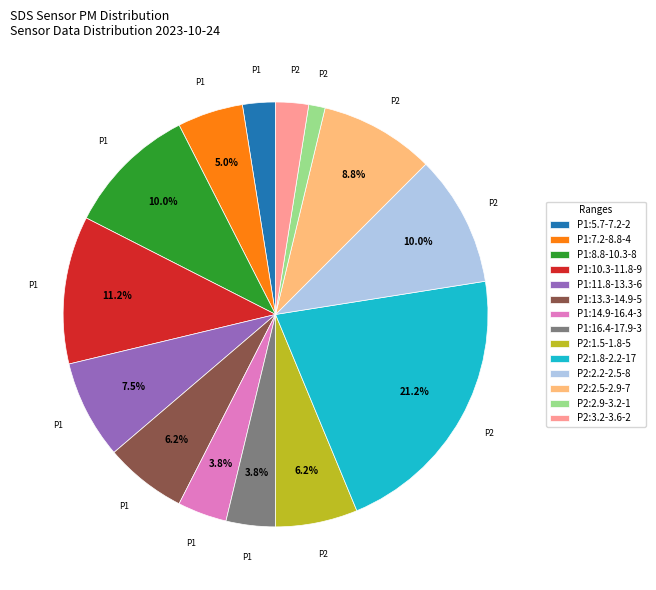

Is the sum of P1:10.3-11.8-9 and P2:2.5-2.9-7 greater than half?

No